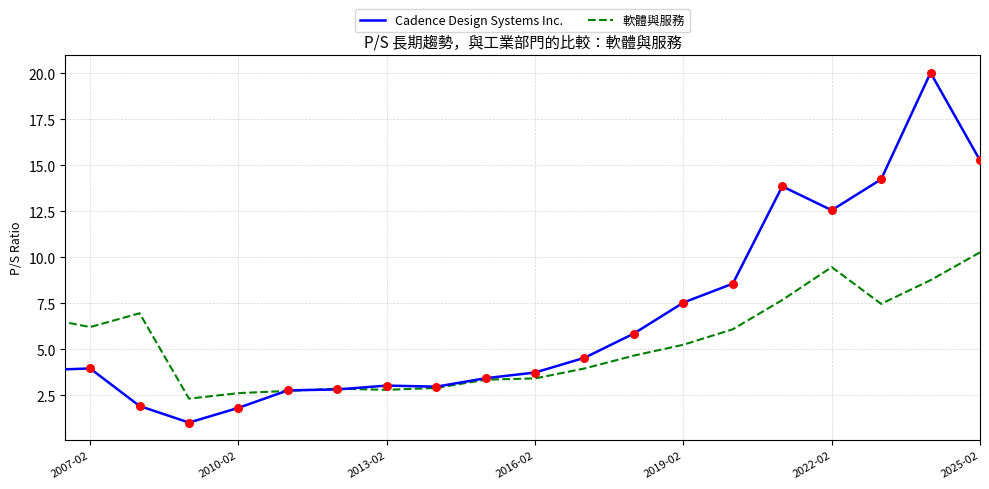

Is the value of 軟體與服務 at 17 greater than the value of Cadence Design Systems Inc. at 7?

Yes